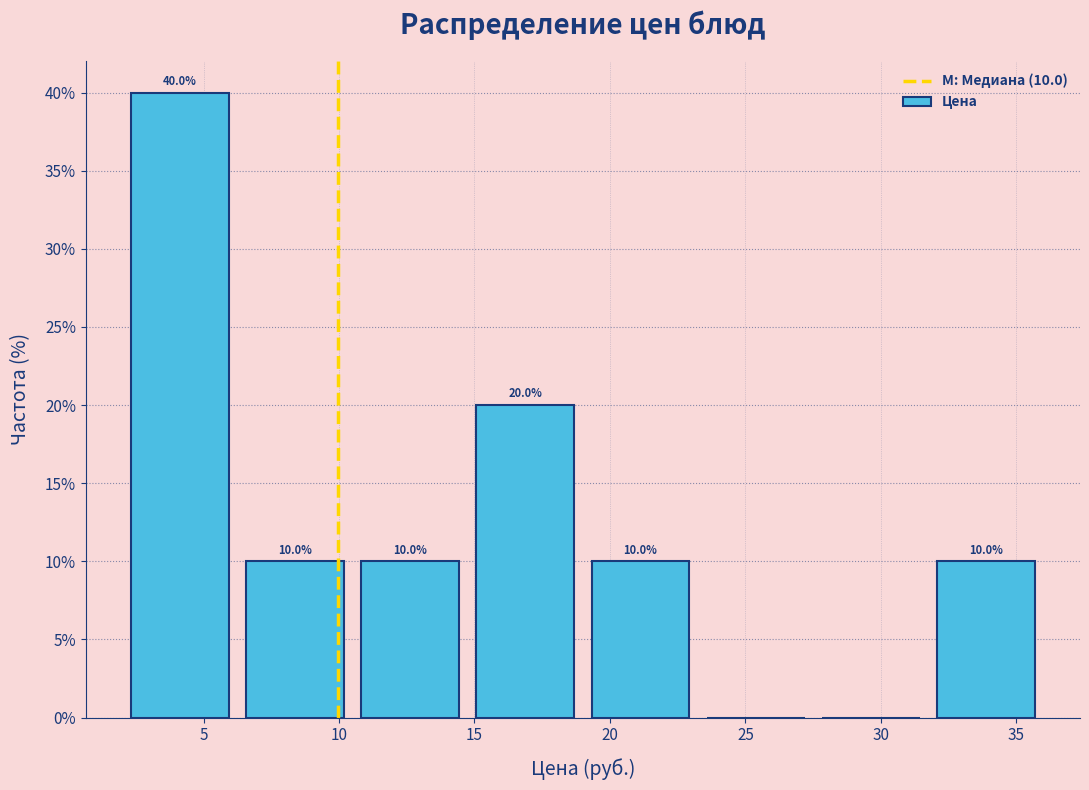

Over which range of the x-axis is the bar tallest?

2.00 to 6.25